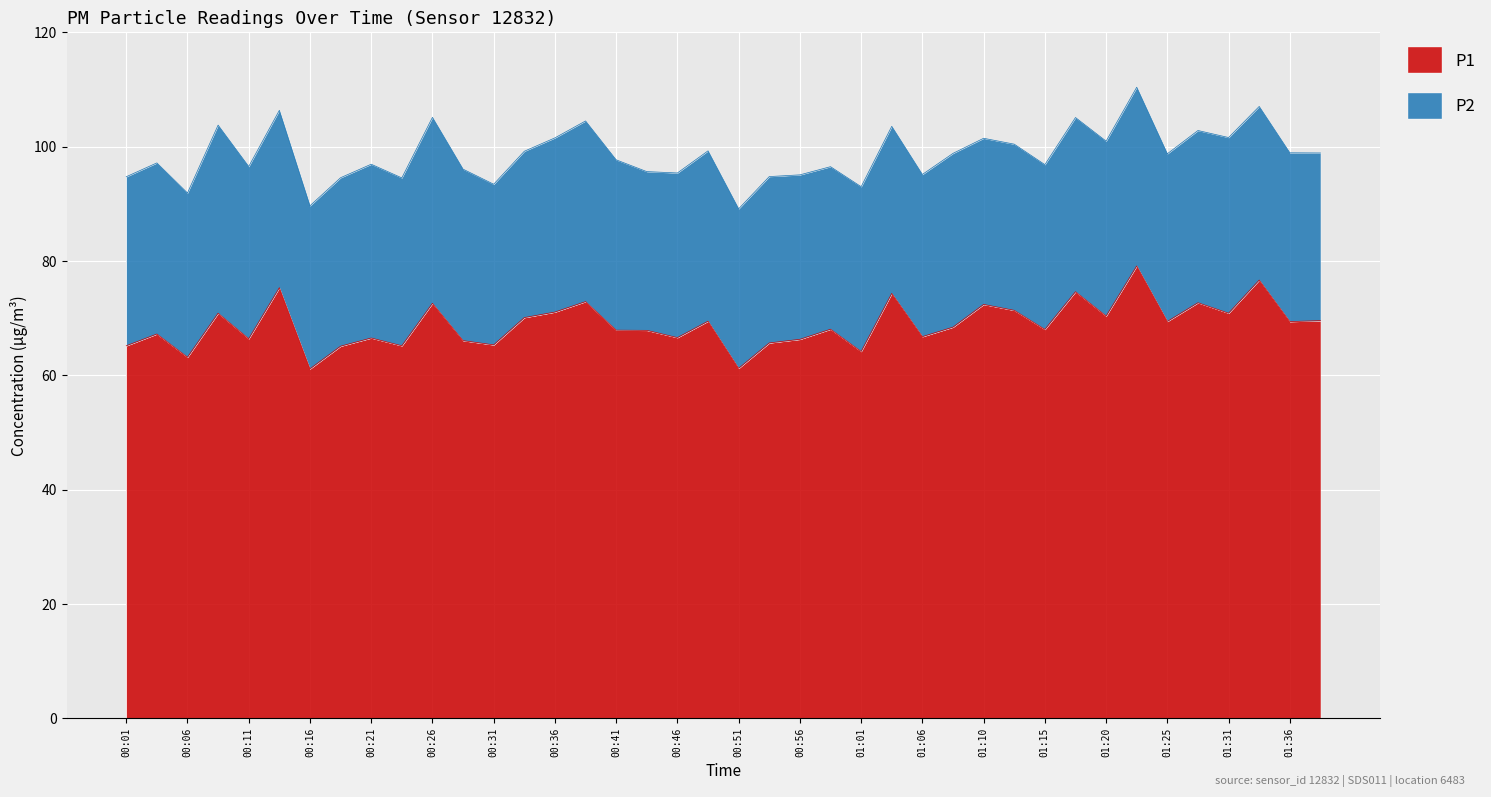

The value at 01:33 is 76.7. True or false?

True